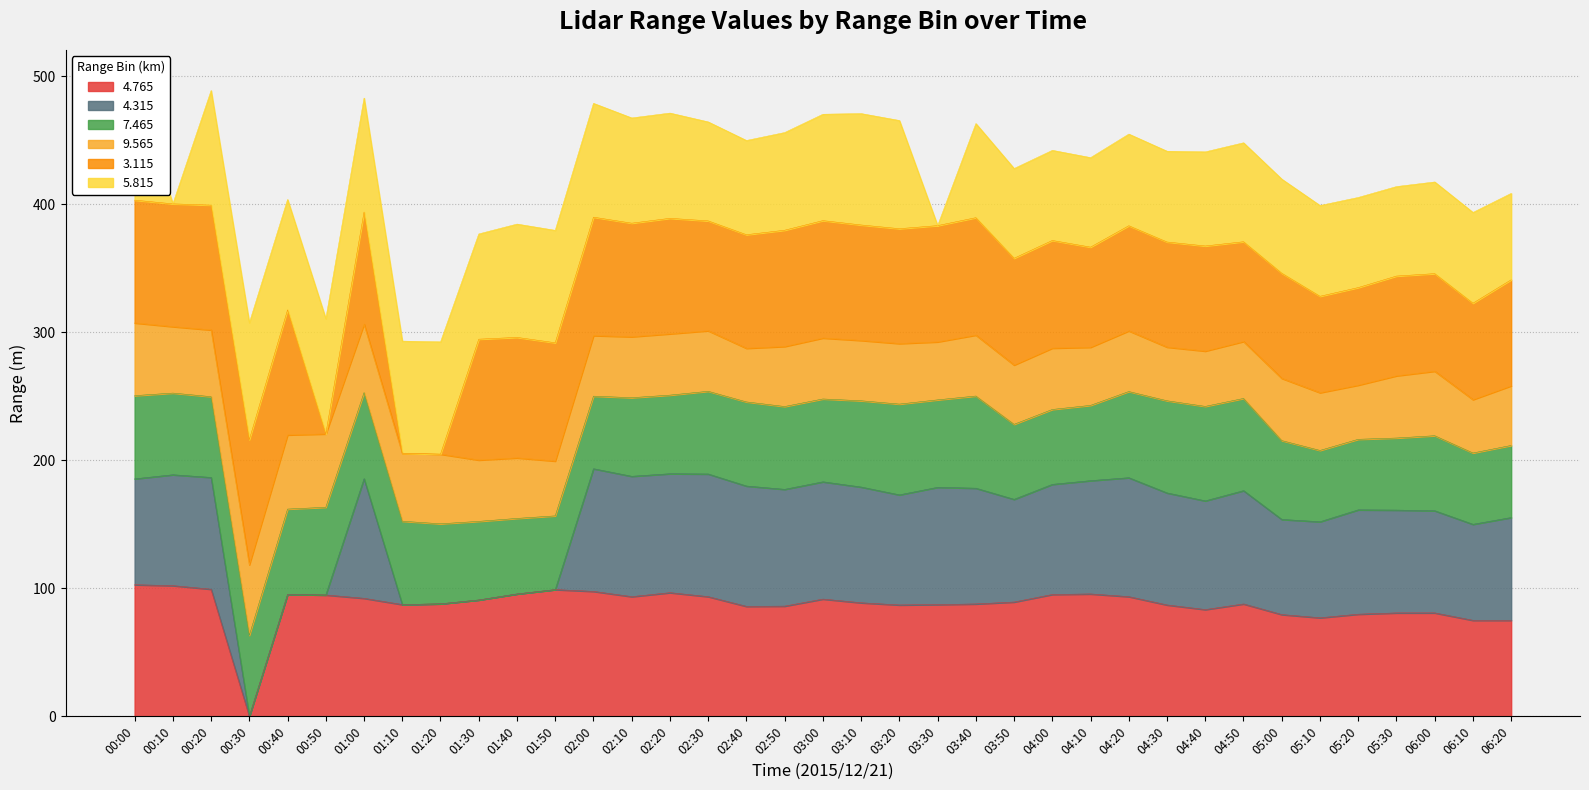

What are all the series names shown in the legend?

4.765, 4.315, 7.465, 9.565, 3.115, 5.815